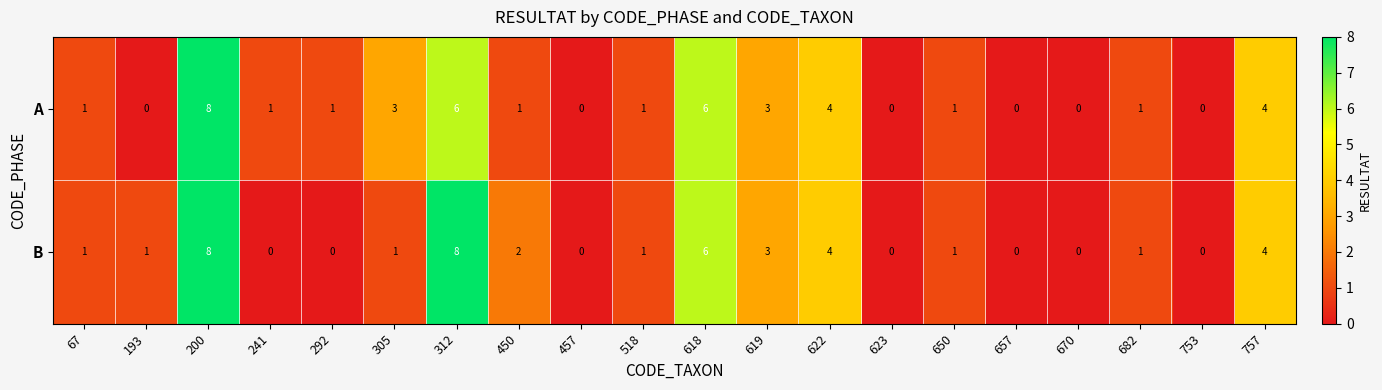

How many data points in B are less than 1?

7